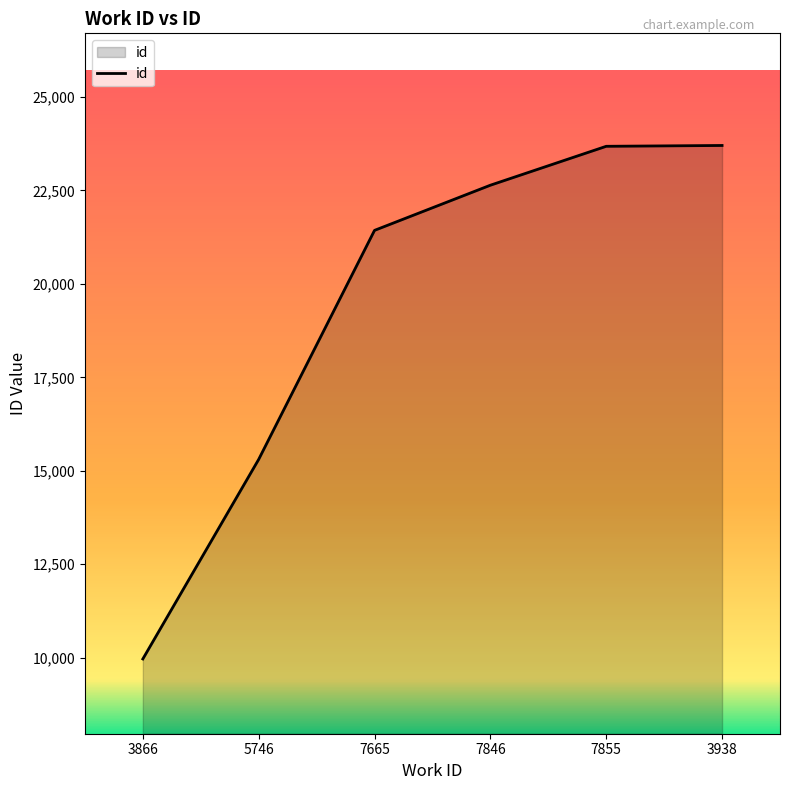

What is the sum of the values at 3866 and 5746?

25271